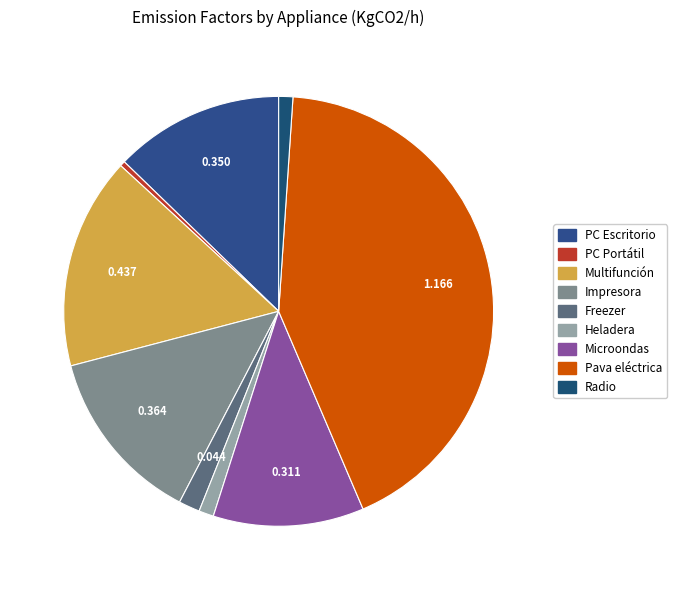

Combined, do Multifunción and Pava eléctrica account for over 50%?

Yes